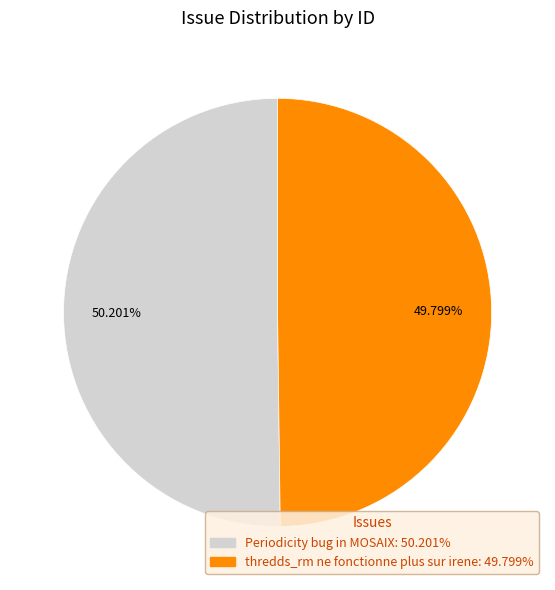

What is the ratio of the value at Periodicity bug in MOSAIX to the value at thredds_rm ne fonctionne plus sur irene?

1.0